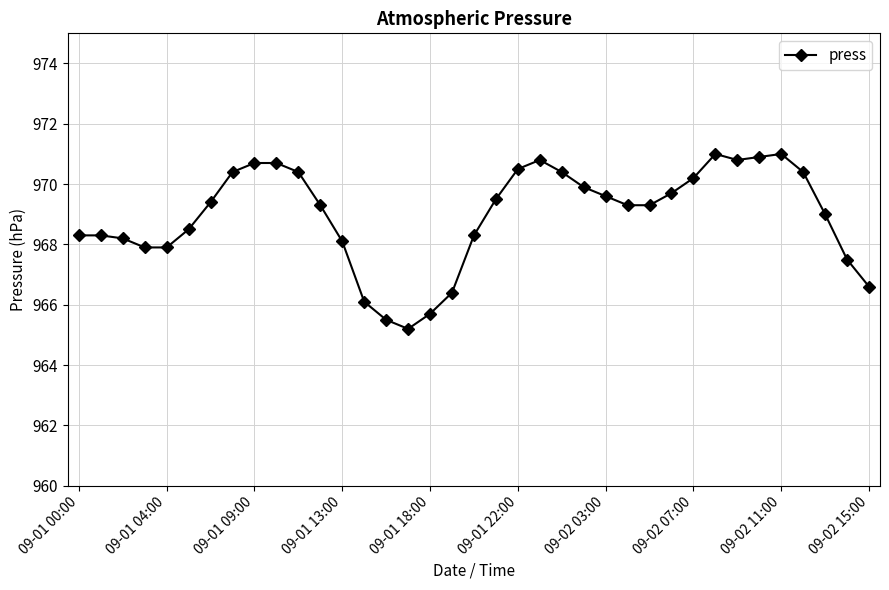

What is the difference between the maximum and minimum values?

5.8